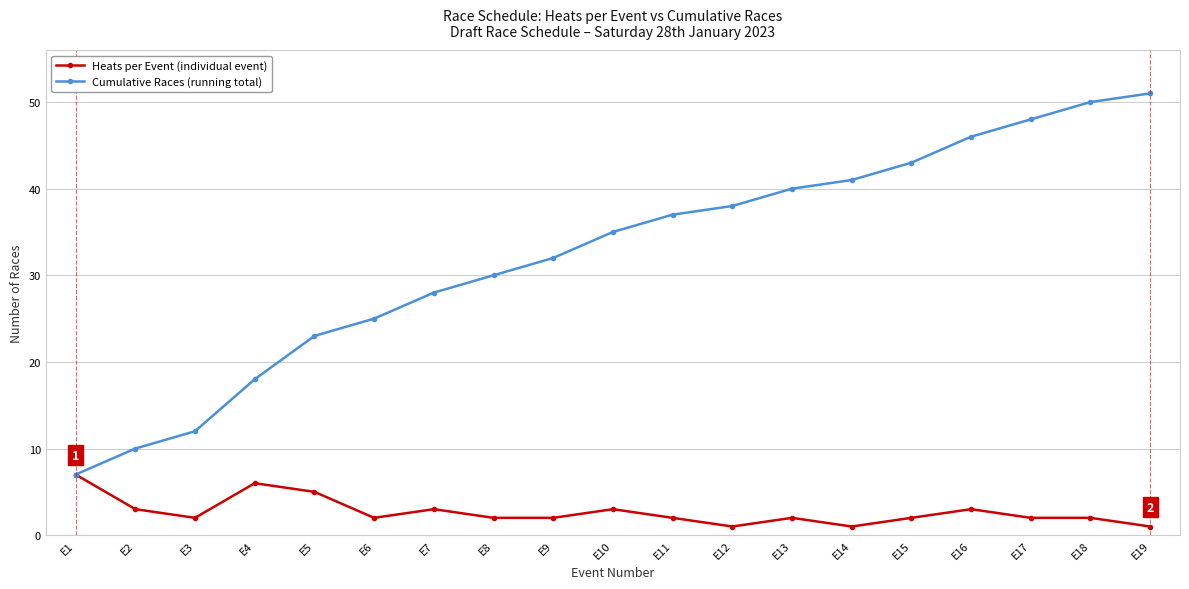

Reading left to right, transcribe all the data shown in this chart.

Heats per Event (individual event): 7	3	2	6	5	2	3	2	2	3	2	1	2	1	2	3	2	2	1
Cumulative Races (running total): 7	10	12	18	23	25	28	30	32	35	37	38	40	41	43	46	48	50	51